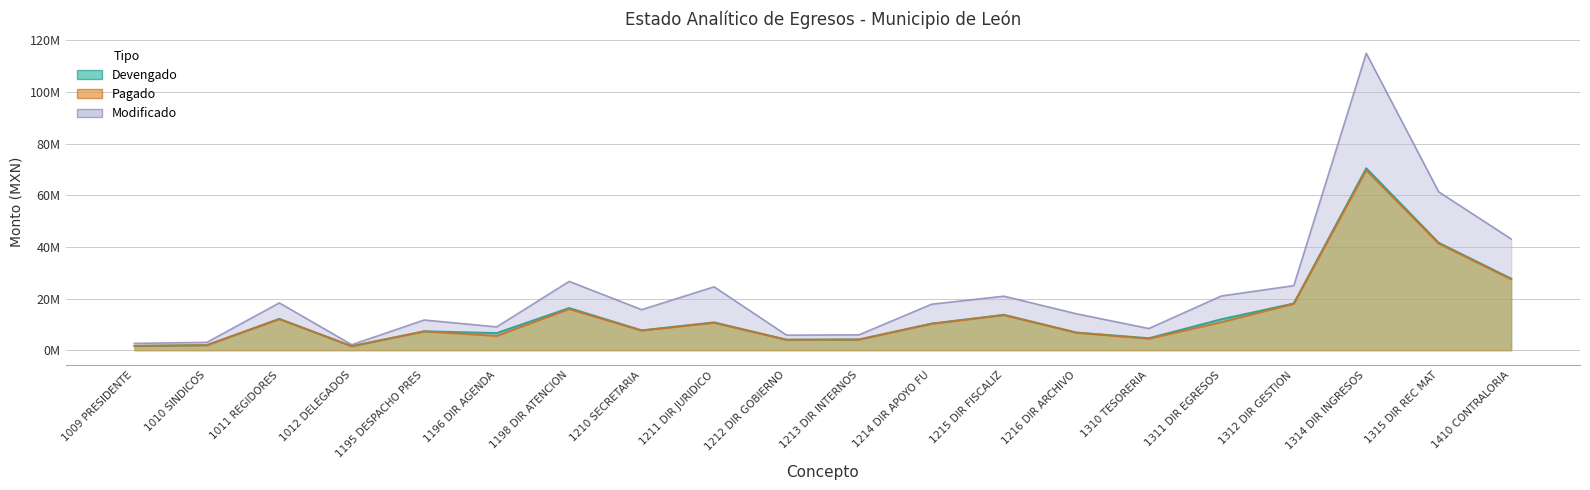

Which series has the largest range (max minus min)?

Modificado